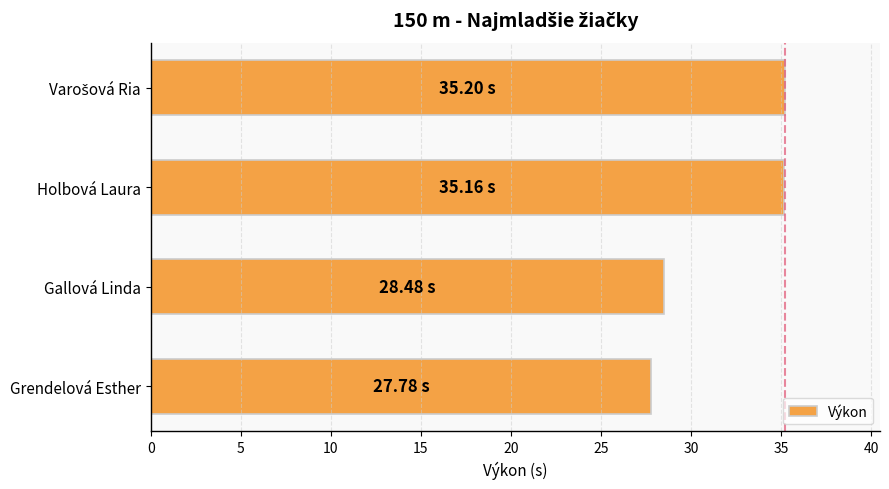

Are the bars horizontal?

Yes